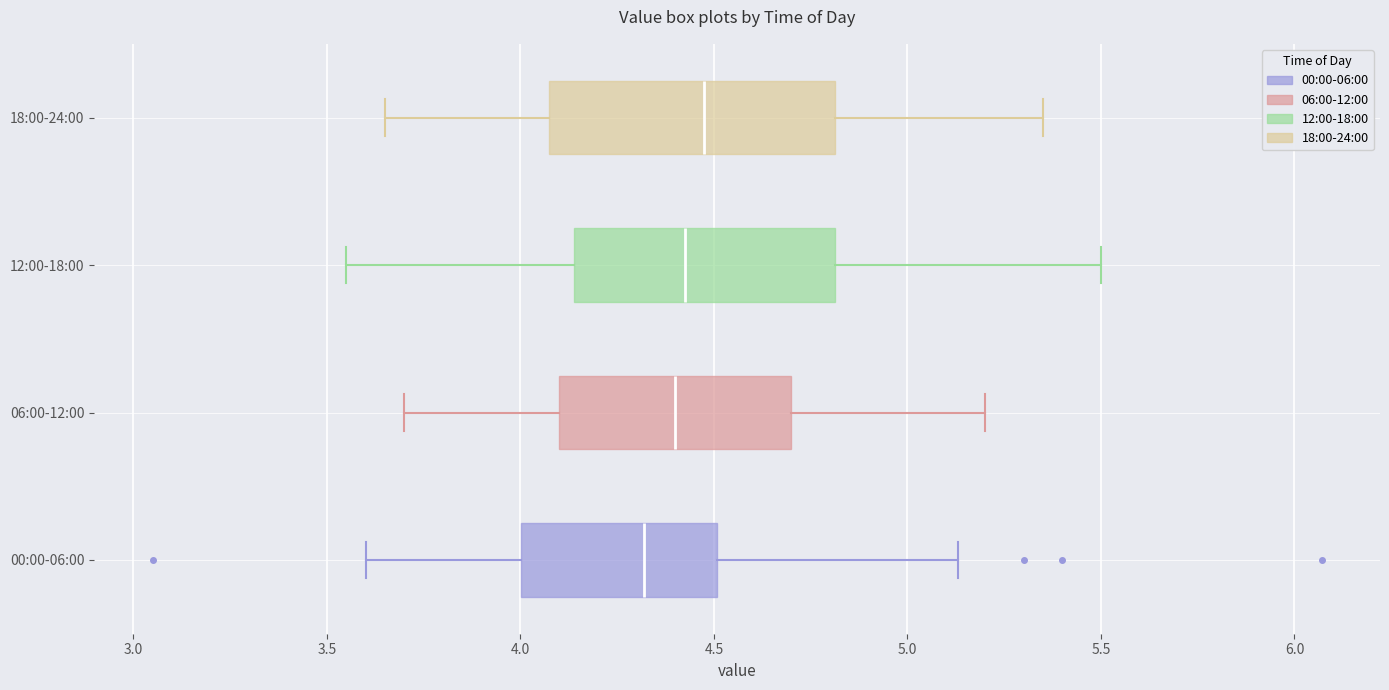

Where does the median line of the box for 06:00-12:00 sit on the x-axis? The values are not printed on the chart, so give them approximately, as read against the axis.

4.40